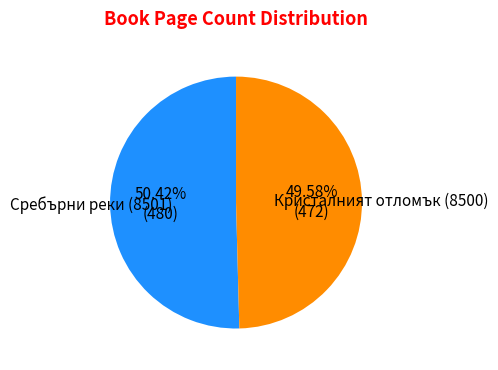

The Кристалният отломък (8500) slice represents 40% of the pie. True or false?

False